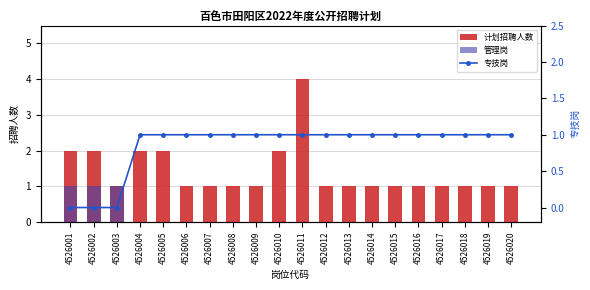

Which series changed the most between 4526001 and 4526004?

管理岗